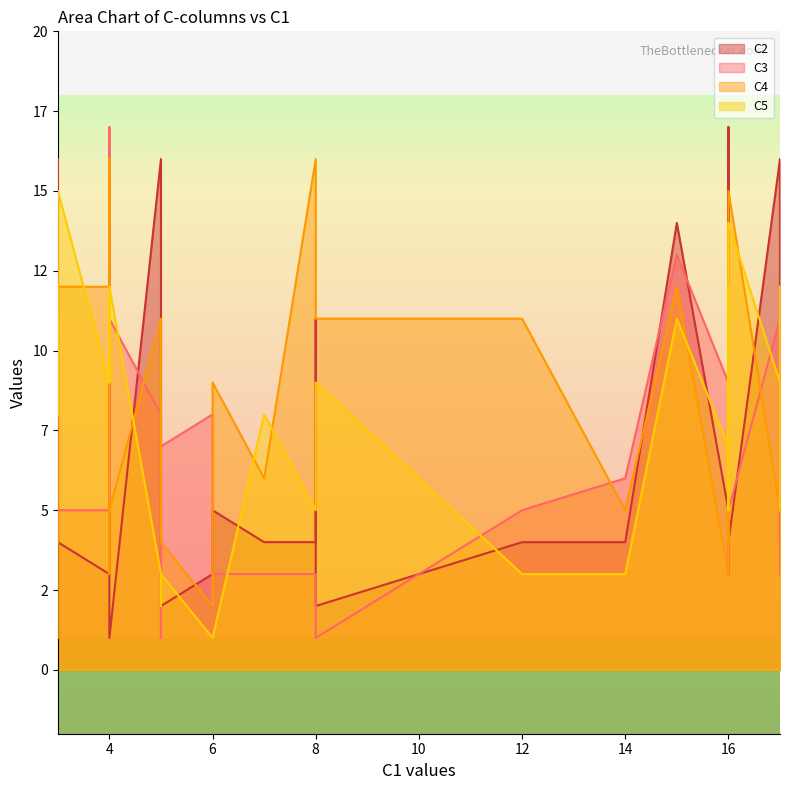

What is the average value of the C4 series?

9